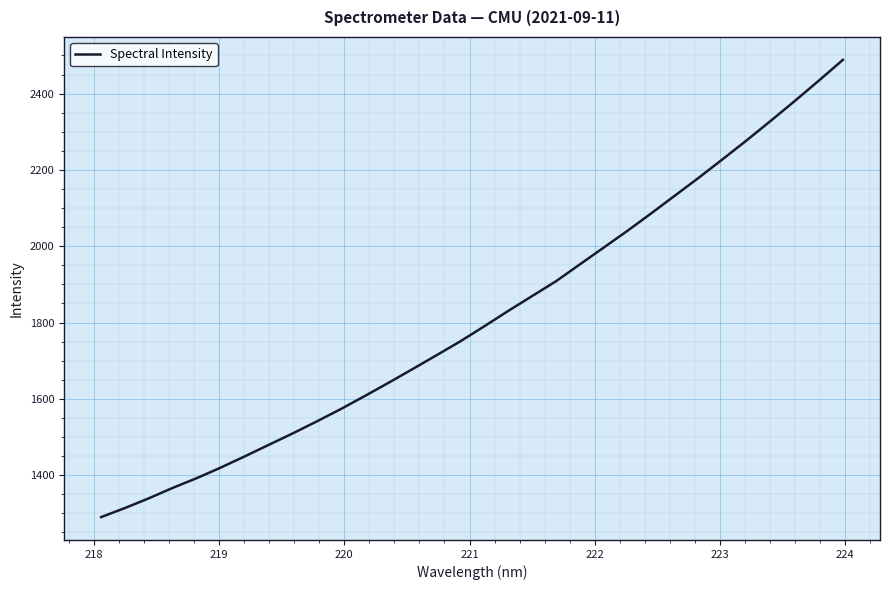

What is the smallest value displayed?

1290.1